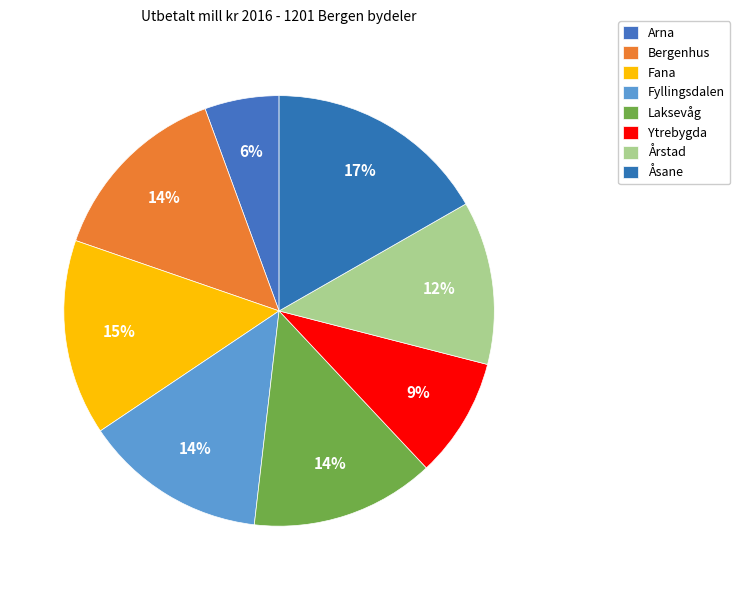

To the nearest percent, what is the average slice percentage?

12%